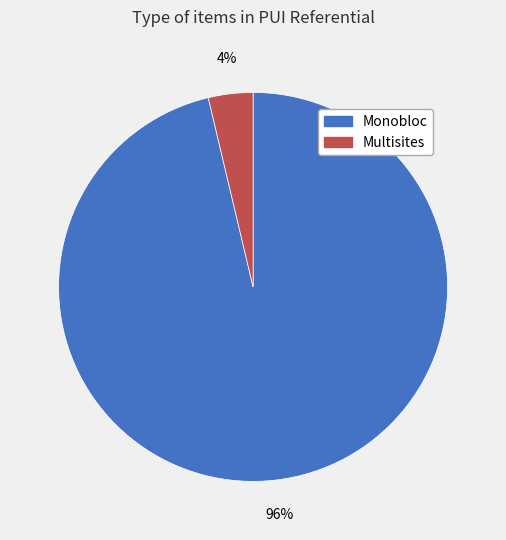

Which has a higher value, Monobloc or Multisites?

Monobloc